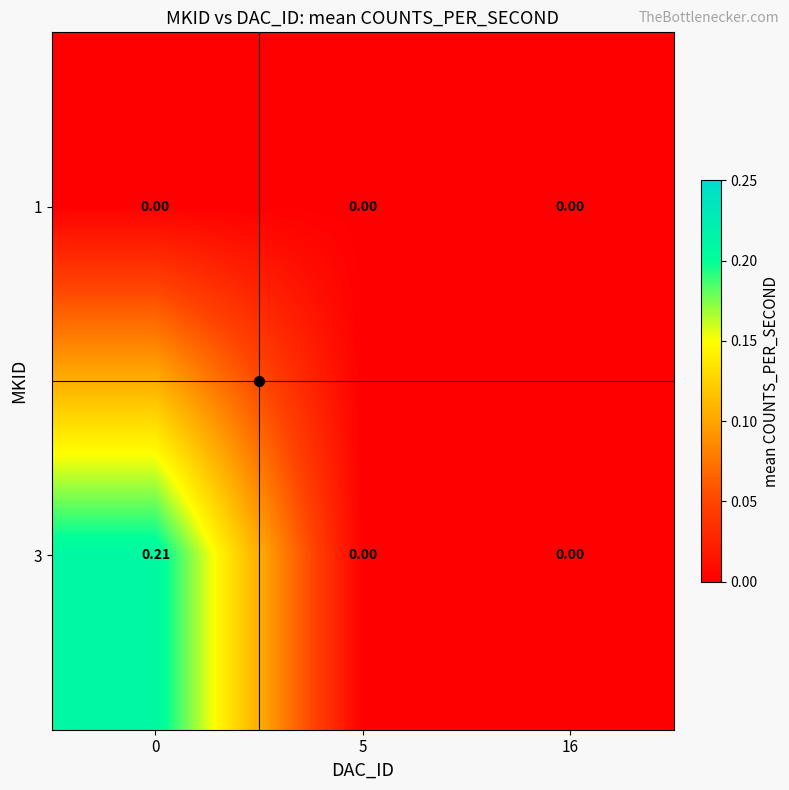

How many series are shown in this chart?

2